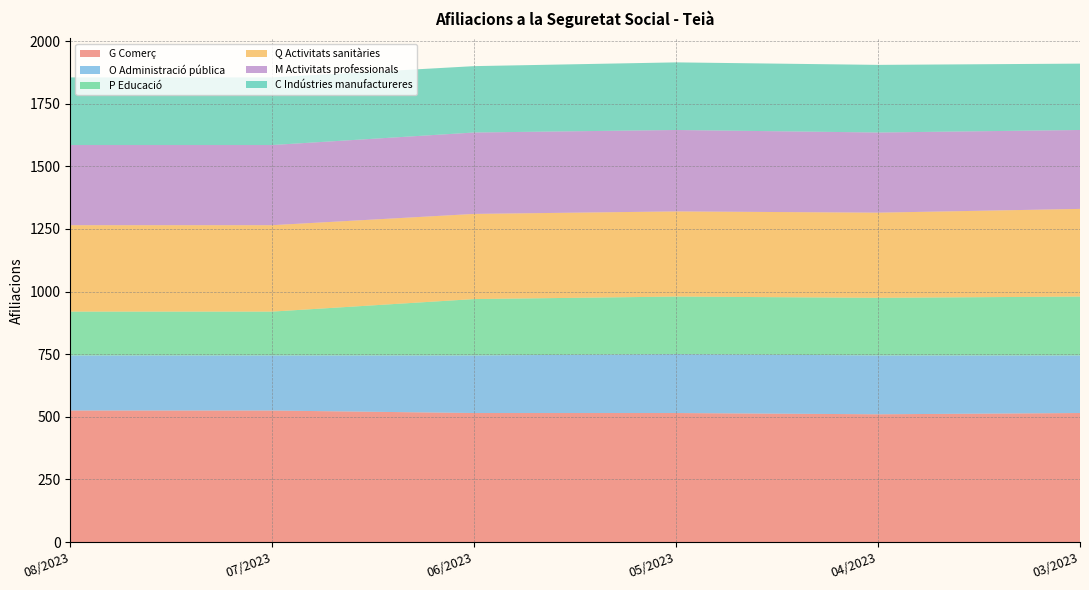

Reading left to right, extract all data points from this chart.

G Comerç: 08/2023=525	07/2023=525	06/2023=515	05/2023=515	04/2023=510	03/2023=515
O Administració pública: 08/2023=220	07/2023=220	06/2023=230	05/2023=235	04/2023=235	03/2023=230
P Educació: 08/2023=175	07/2023=175	06/2023=225	05/2023=230	04/2023=230	03/2023=235
Q Activitats sanitàries: 08/2023=345	07/2023=345	06/2023=340	05/2023=340	04/2023=340	03/2023=350
M Activitats professionals: 08/2023=320	07/2023=320	06/2023=325	05/2023=325	04/2023=320	03/2023=315
C Indústries manufactureres: 08/2023=270	07/2023=270	06/2023=265	05/2023=270	04/2023=270	03/2023=265